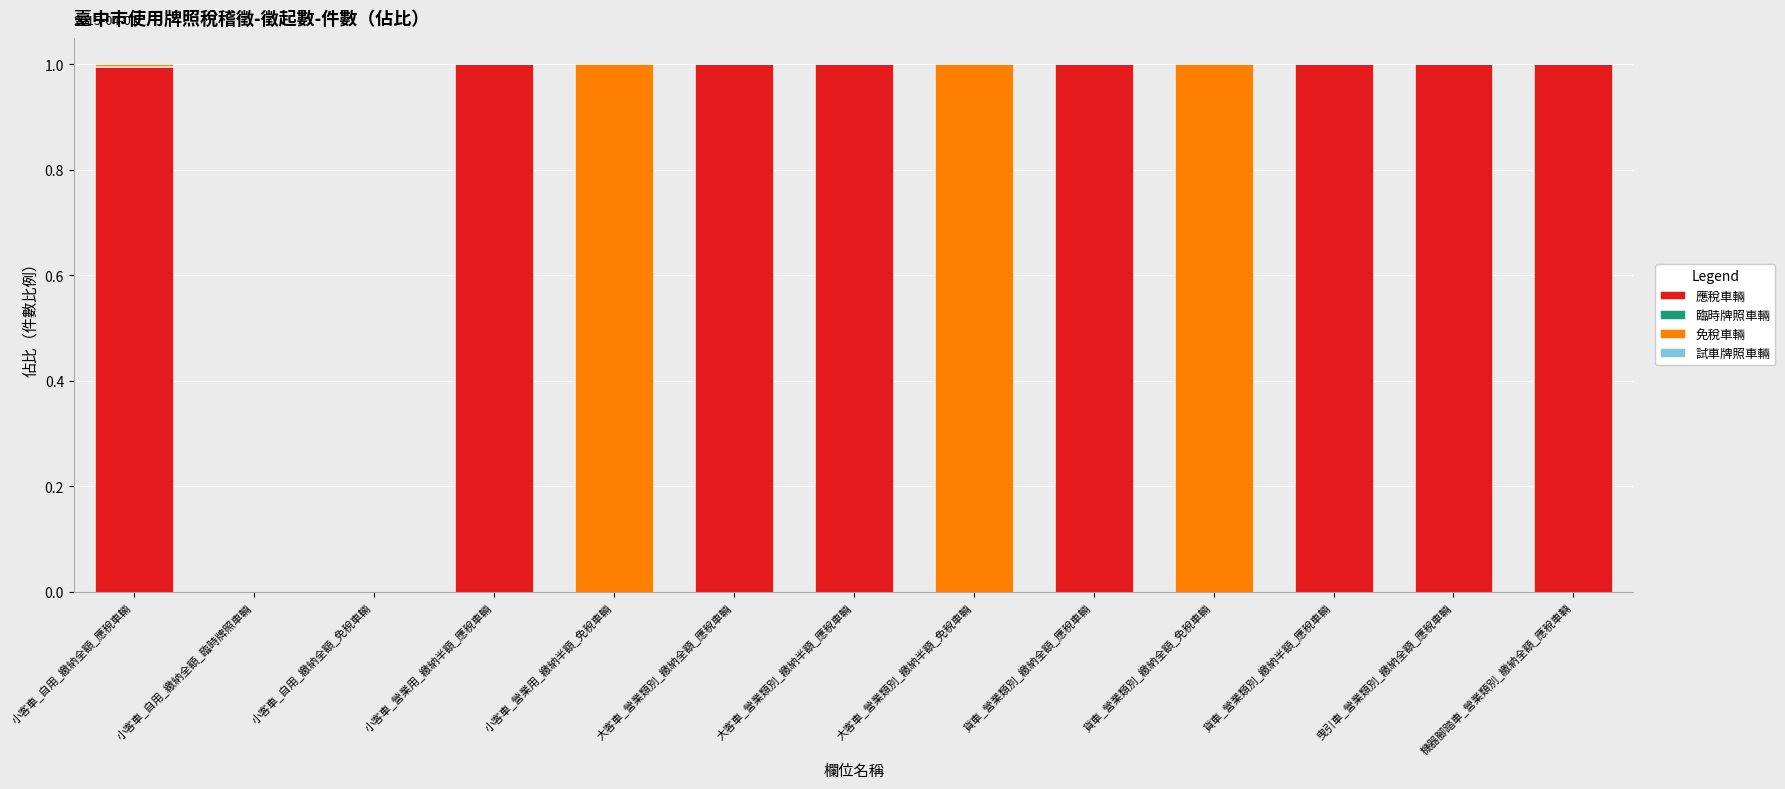

What is the total value across all series at 機器腳踏車_營業類別_繳納全額_應稅車輛?

1.0